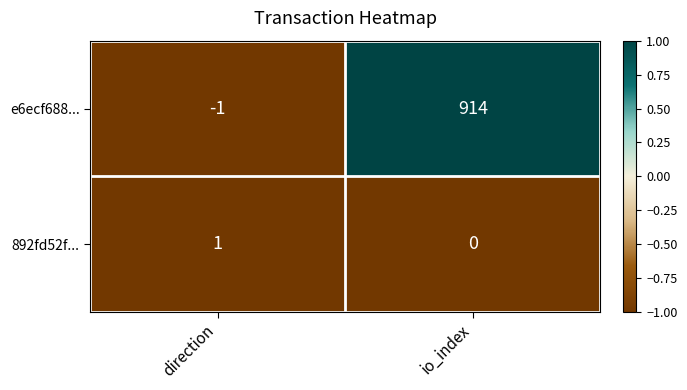

Reading right to left, extract all data points from this chart.

e6ecf688...: 914	-1
892fd52f...: 0	1